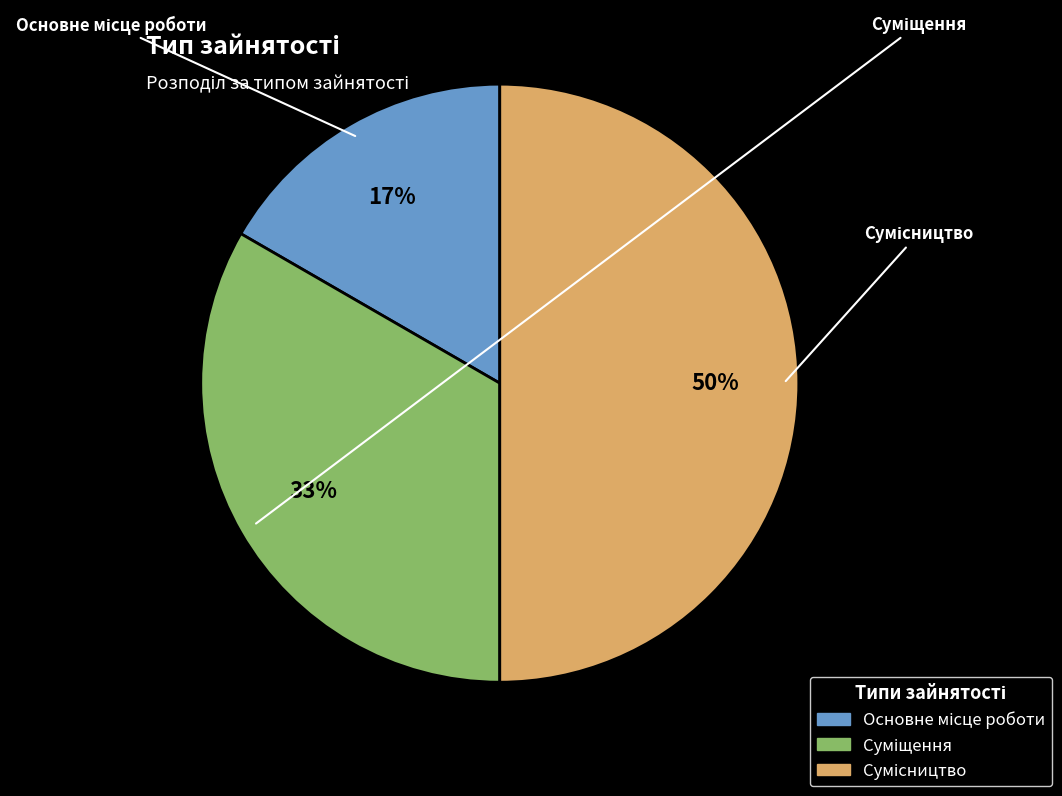

To the nearest percent, what is the average slice percentage?

33%